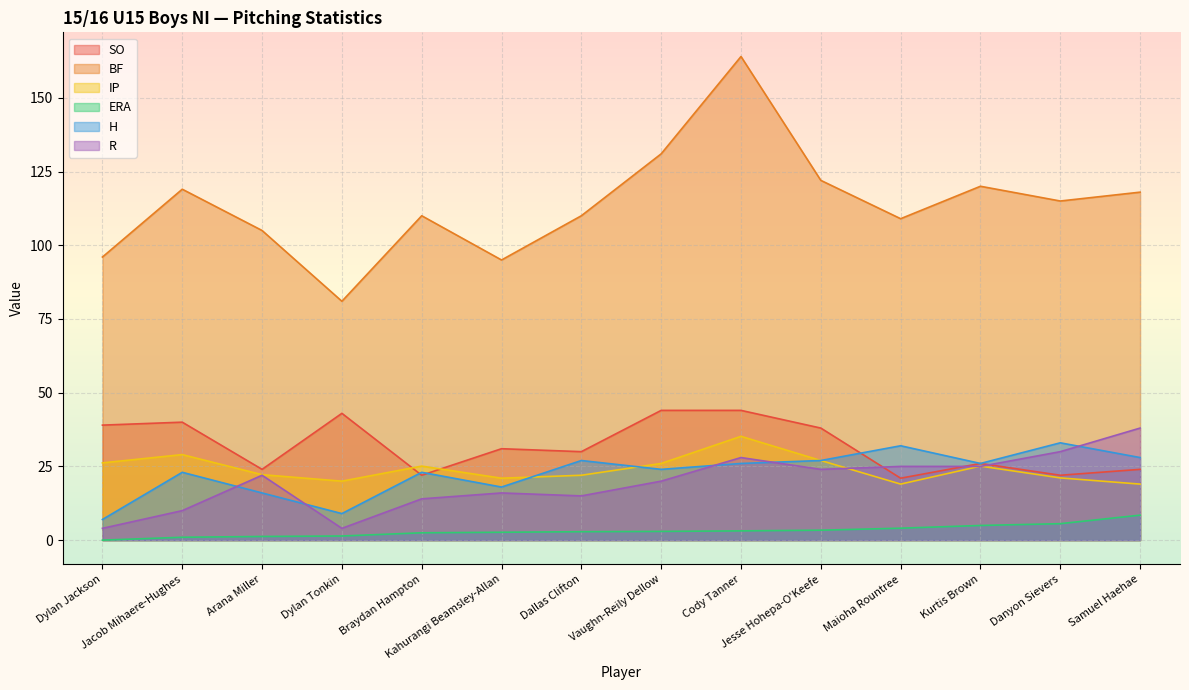

How many data points does each series have?

14